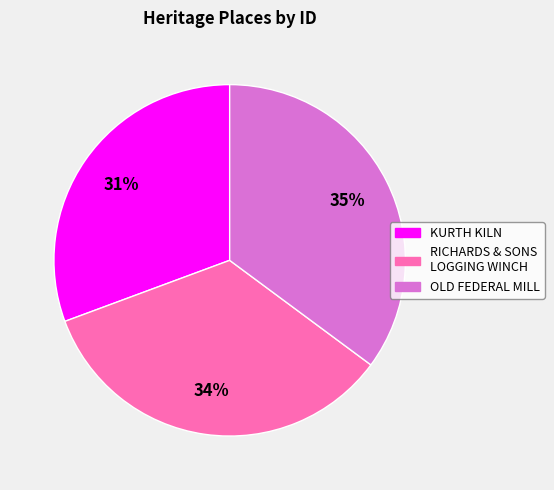

To the nearest percent, what is the difference between the largest and smallest slice percentages?

4%